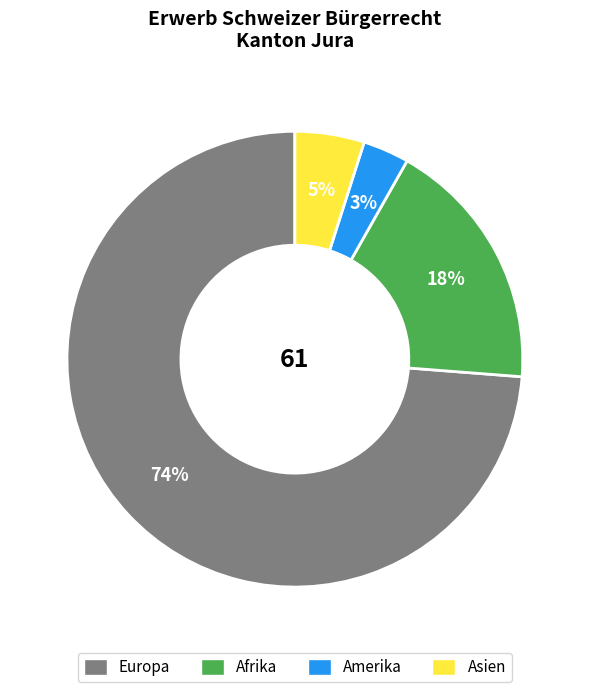

To the nearest percent, what is the average slice percentage?

25%